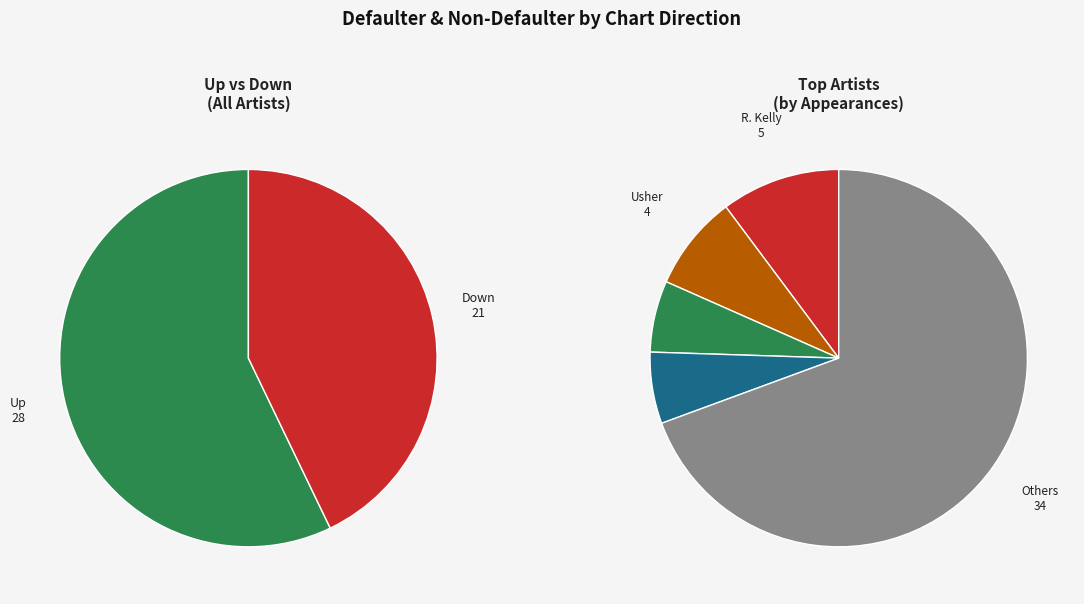

What is the change in value from up to down?

-7